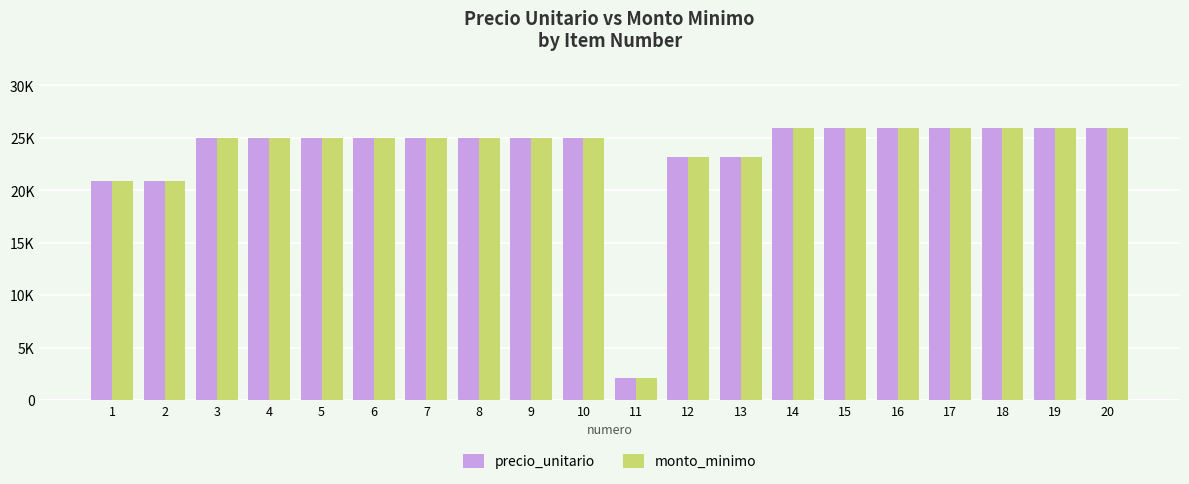

What are all the series names shown in the legend?

precio_unitario, monto_minimo